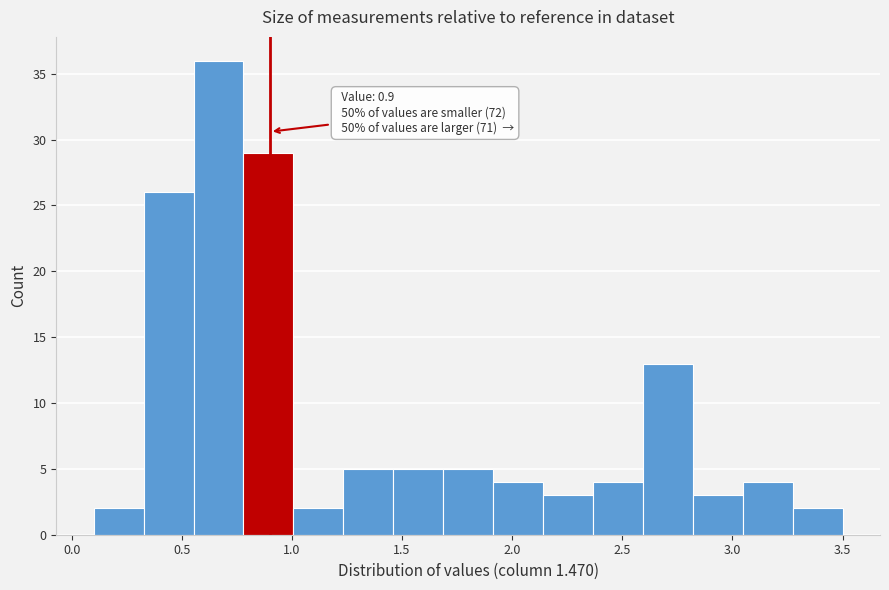

Which range on the x-axis has the tallest bar?

0.55 to 0.80